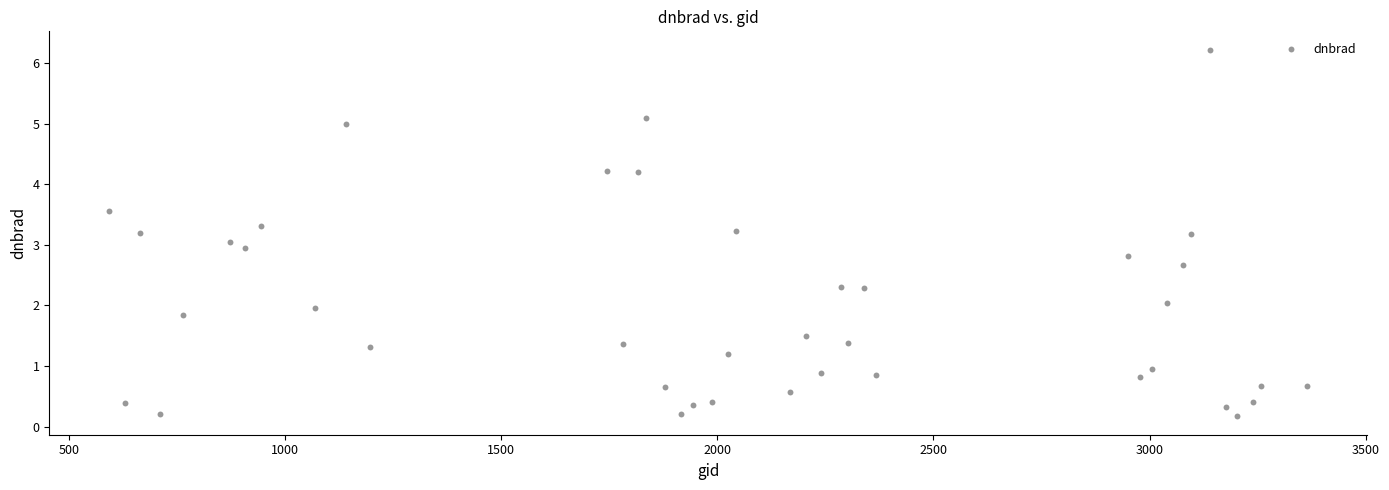

What is the range of Y values (max minus min)?

6.1